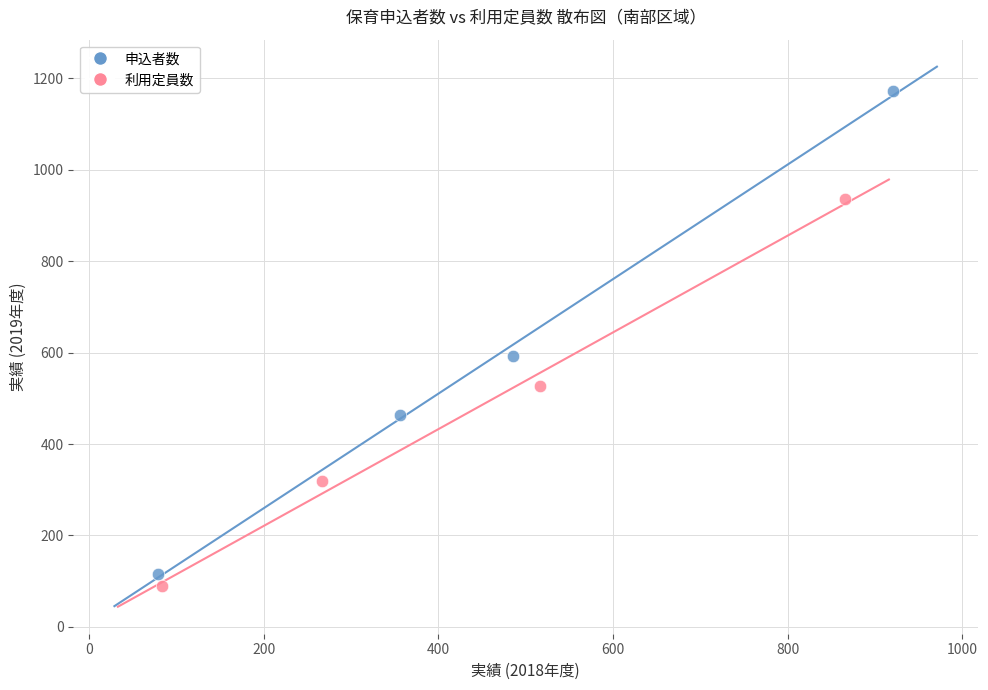

Which series reaches the maximum Y coordinate?

申込者数